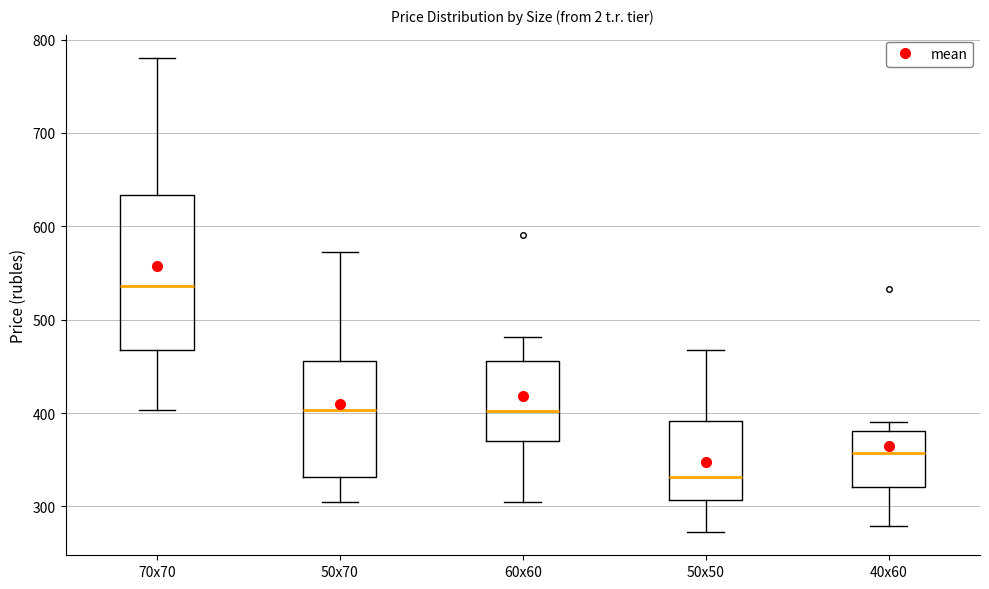

Reading left to right, transcribe this box plot: for each box, give where its median line is, the range the box spans, and where its two whiskers end, as read against the y-axis. The values are not printed on the chart, so give them approximately, as read against the axis.

70х70: median 540, box 470 to 630, whiskers 400 to 780
50х70: median 400, box 330 to 460, whiskers 310 to 570
60х60: median 400, box 370 to 460, whiskers 310 to 480
50х50: median 330, box 310 to 390, whiskers 270 to 470
40х60: median 360, box 320 to 380, whiskers 280 to 390